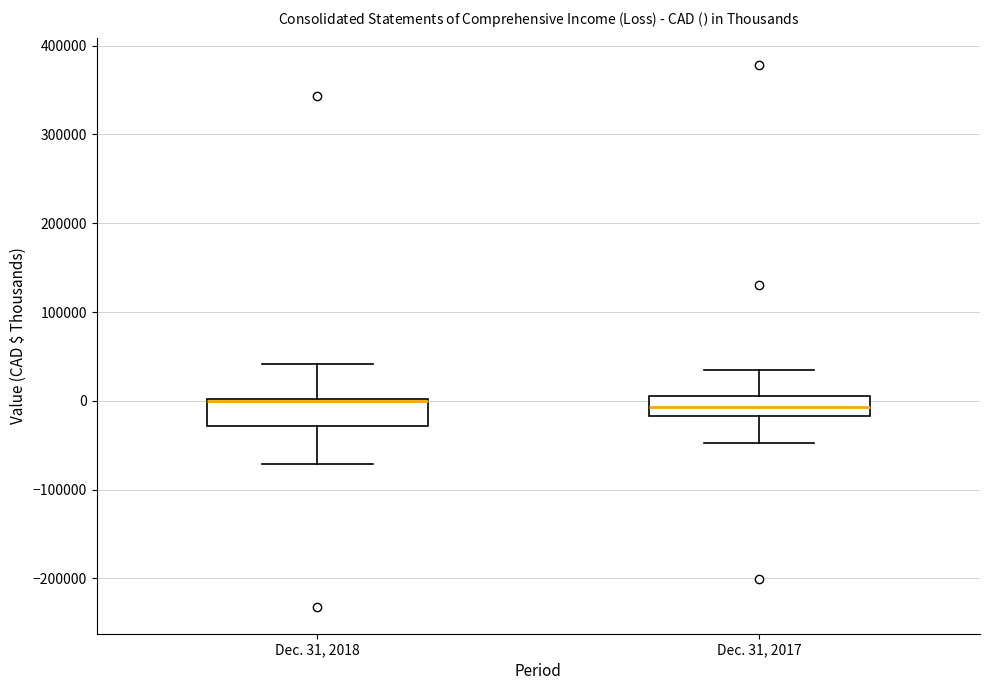

Reading left to right, read every box against the y-axis: the position of its median line, the range the box covers, and the ends of its whiskers. The values are not printed on the chart, so give them approximately, as read against the axis.

Dec. 31, 2018: median 0 (drawn on the box's upper edge), box -30000 to 0, whiskers -70000 to 40000
Dec. 31, 2017: median -10000, box -20000 to 0, whiskers -50000 to 30000